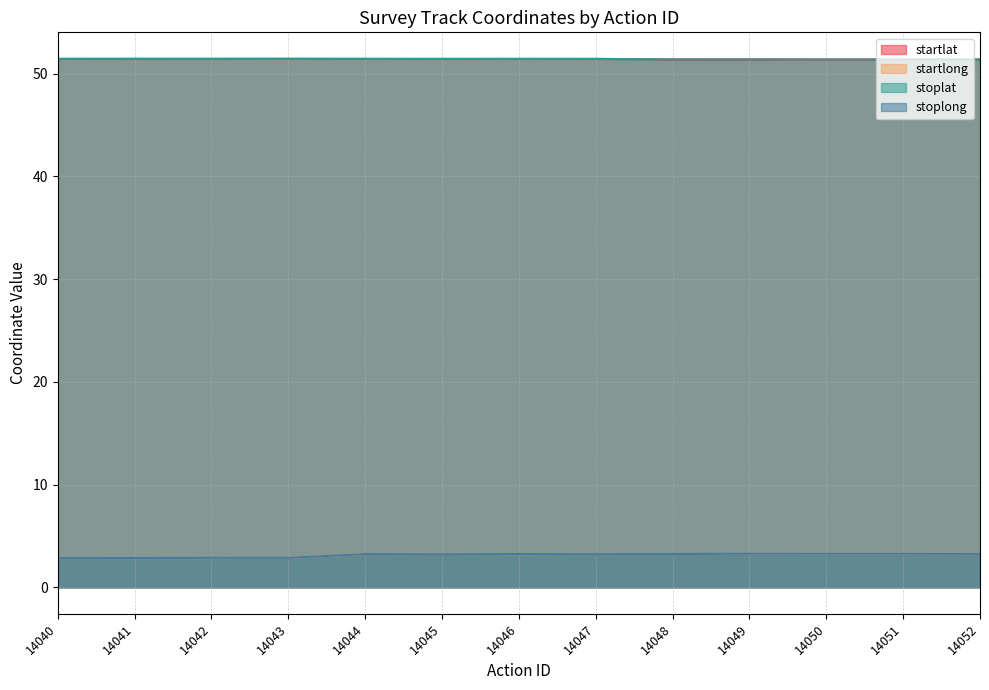

True or false: startlat and stoplong cross at least once.

False